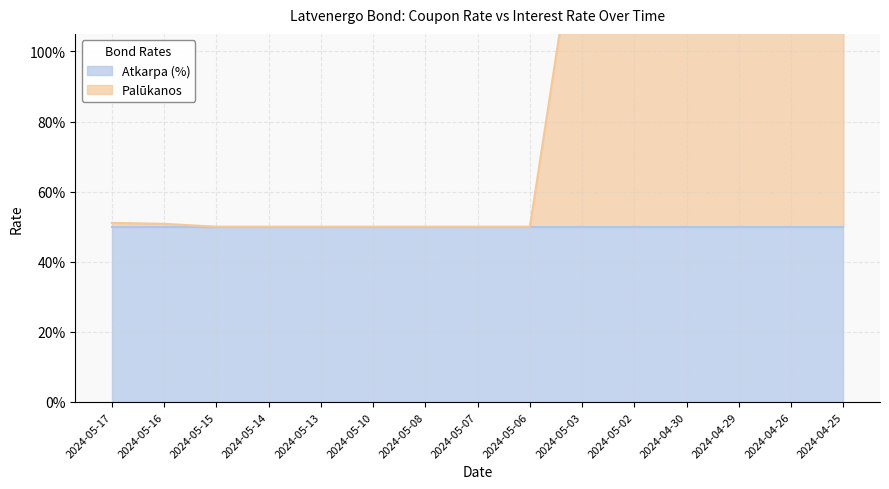

True or false: the data shows 0.7 at 2024-05-07.

False